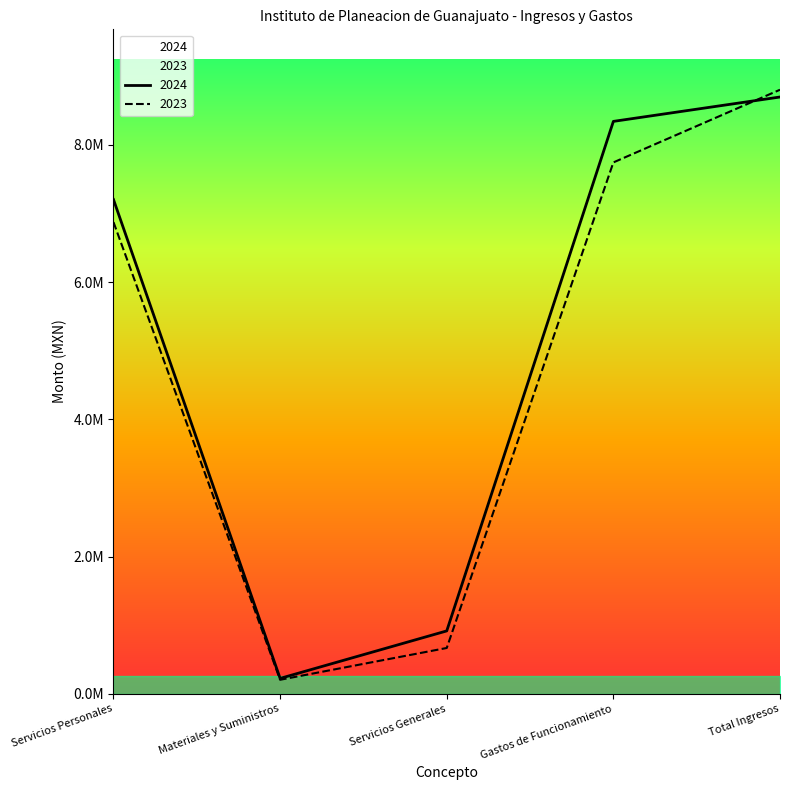

What position from the left is Servicios Personales?

1